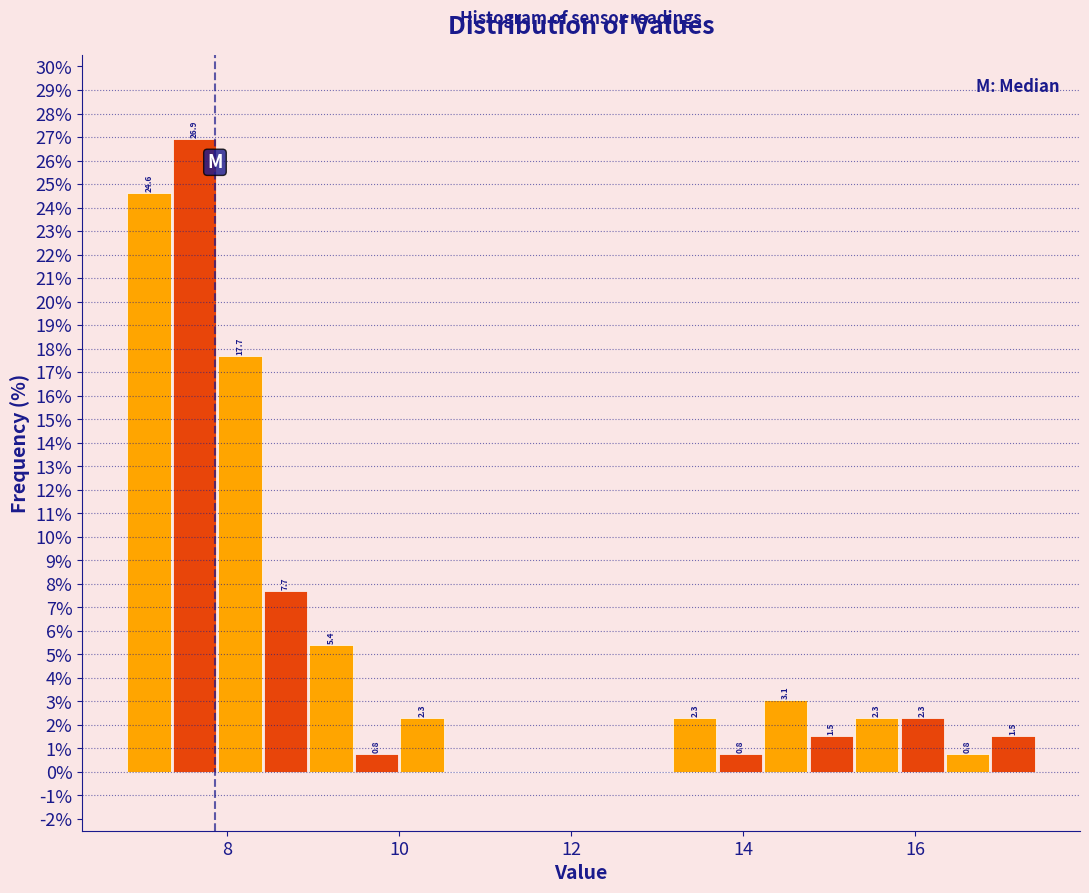

Read against the x-axis, roughly where is the centre of the tallest bar?

7.6